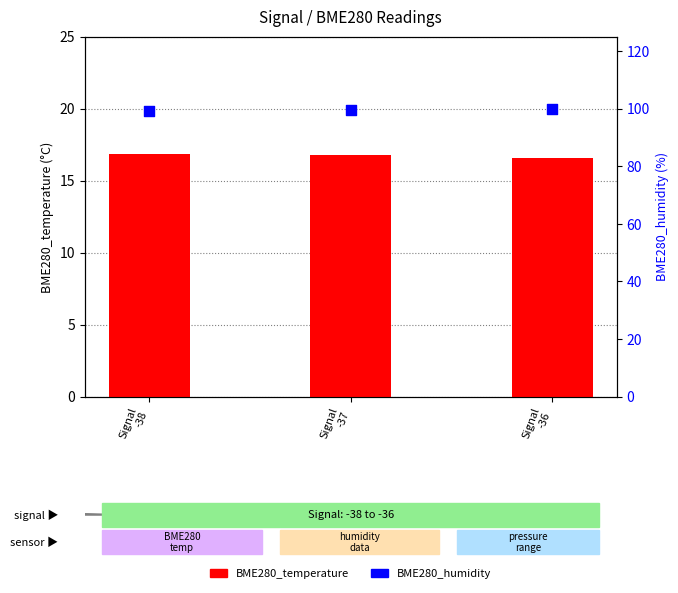

At how many categories does at least one series exceed 95?

3